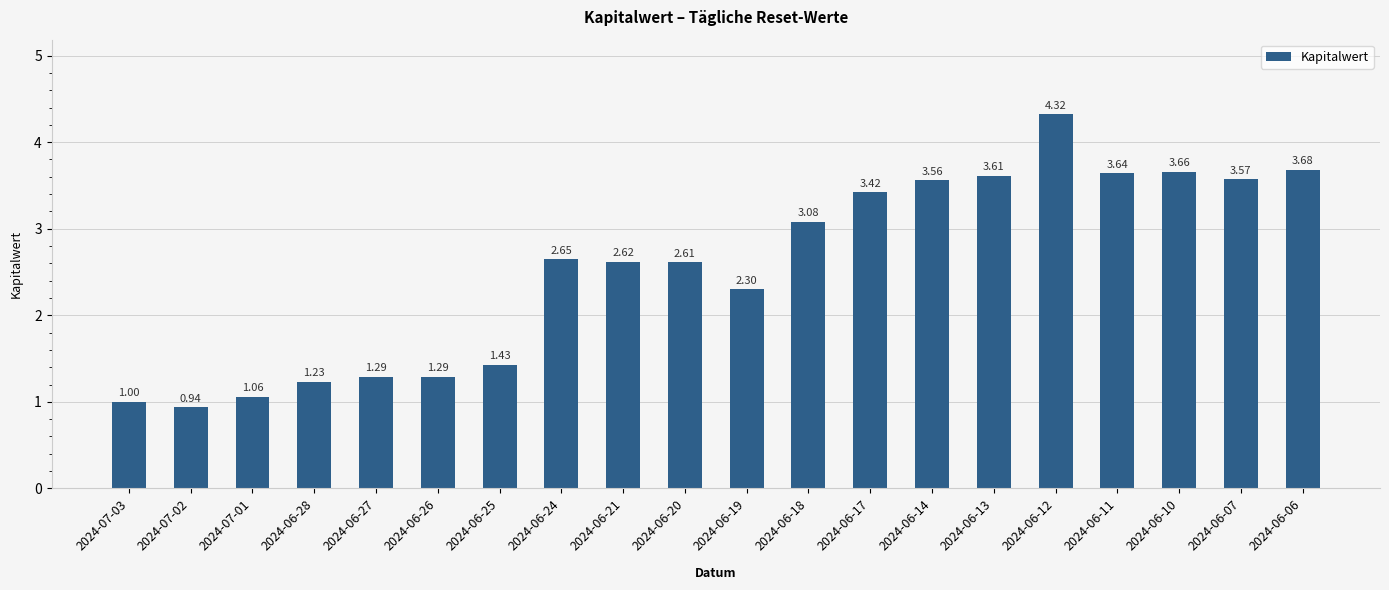

The value at 2024-07-01 is 0.7. True or false?

False